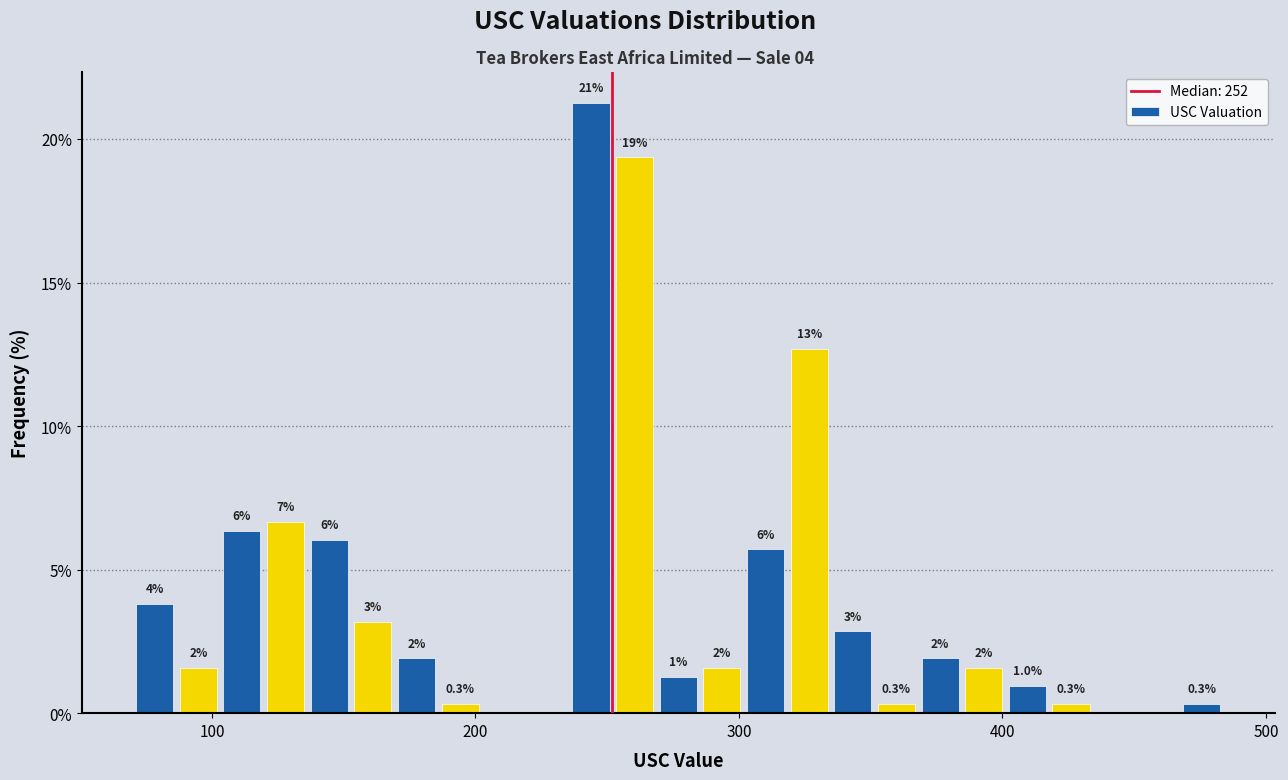

Around what value on the x-axis is the tallest bar? Give the approximate position of its centre, as read against the axis.

240